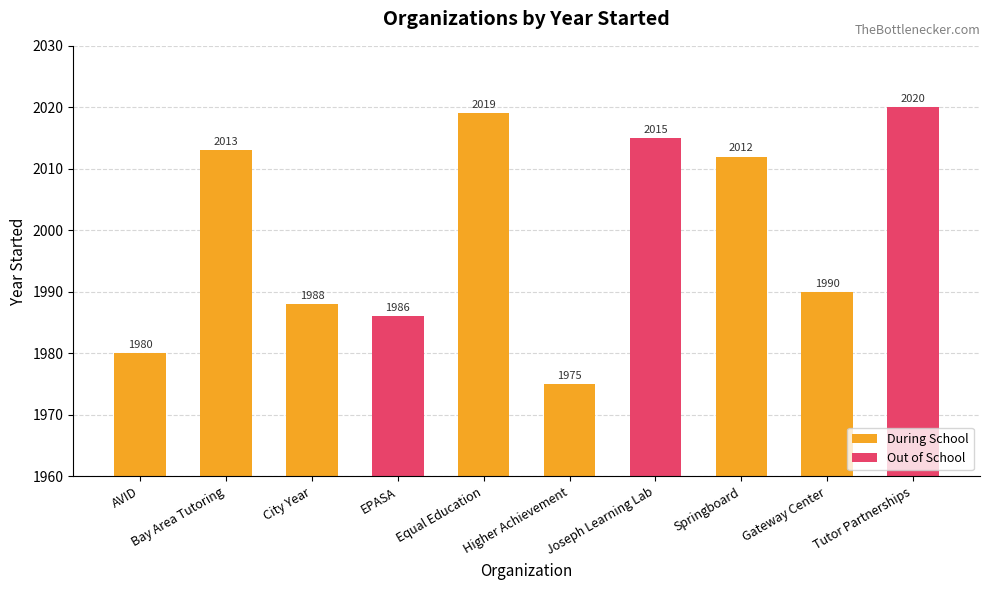

Reading left to right, extract all data points from this chart.

1980	2013	1988	1986	2019	1975	2015	2012	1990	2020